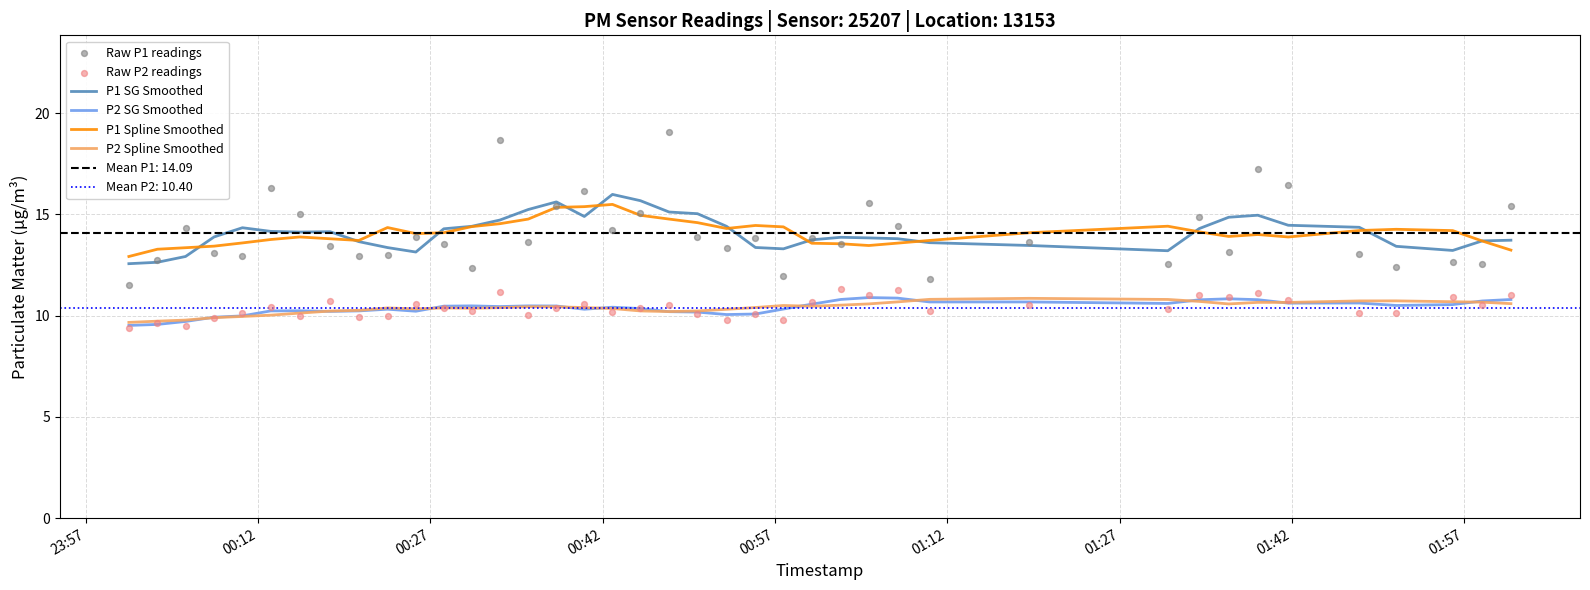

True or false: P1 Spline Smoothed and P2 Spline Smoothed intersect in this chart.

False